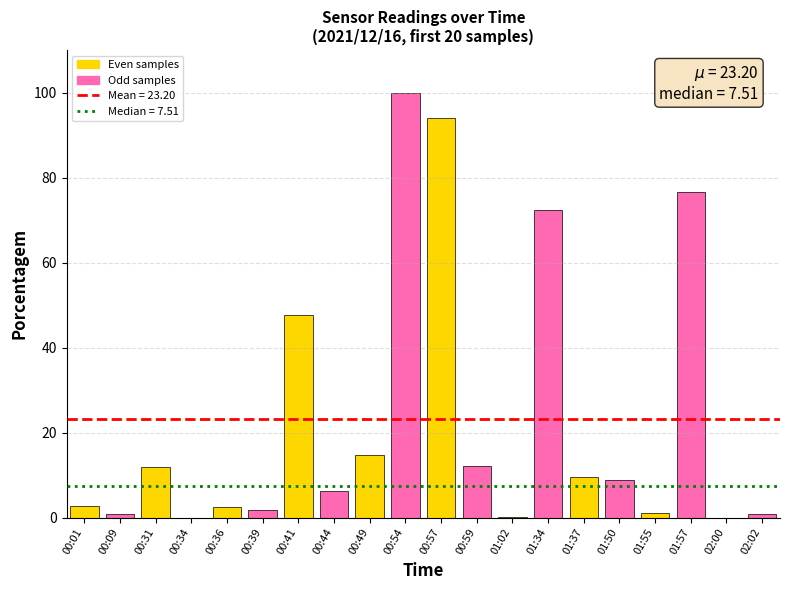

What is the sum of the values at 00:54 and 00:31?

111.9